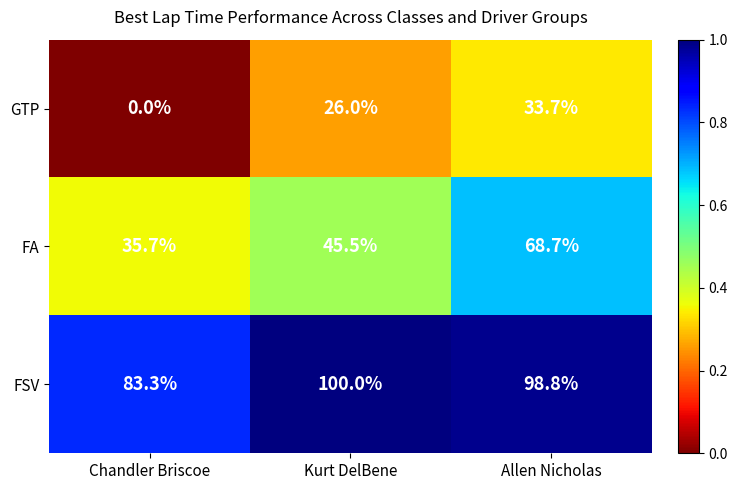

Reading left to right, transcribe all the data shown in this chart.

GTP: Chandler Briscoe=0.0	Kurt DelBene=26.0	Allen Nicholas=33.7
FA: Chandler Briscoe=35.7	Kurt DelBene=45.5	Allen Nicholas=68.7
FSV: Chandler Briscoe=83.3	Kurt DelBene=100.0	Allen Nicholas=98.8